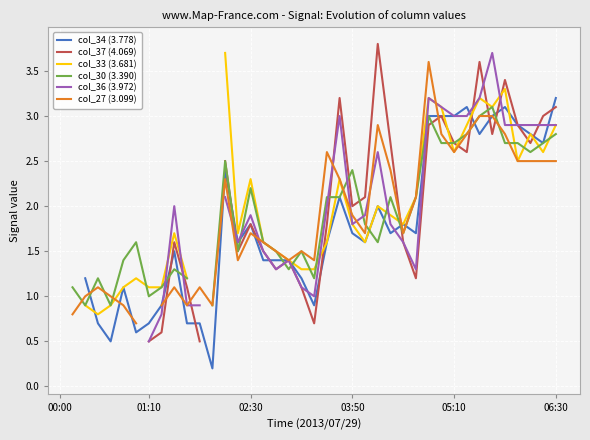

True or false: col_34 (3.778) and col_37 (4.069) intersect in this chart.

True